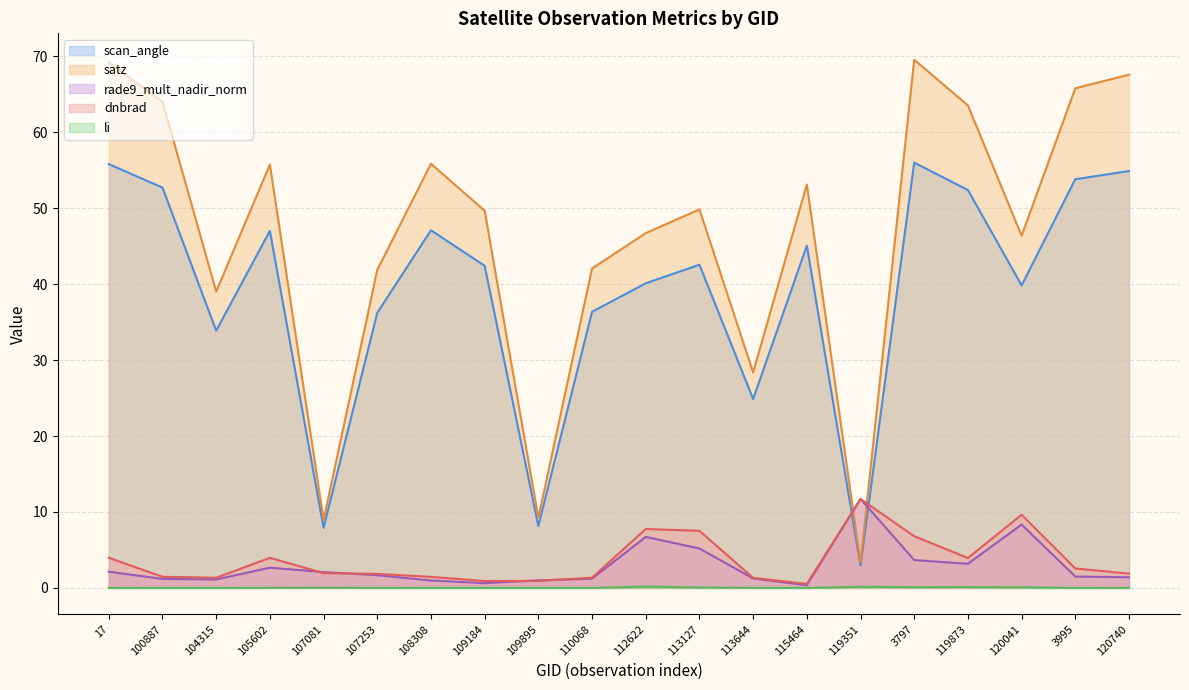

At how many categories does at least one series exceed 57?

6